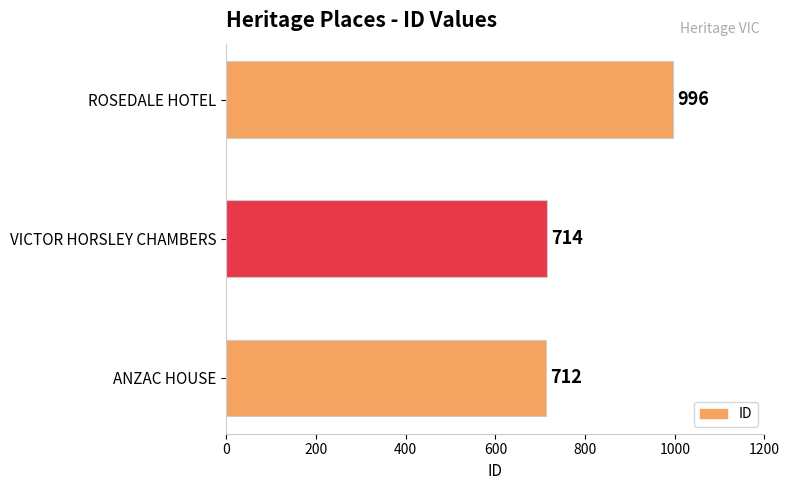

How many data points are less than 714?

1